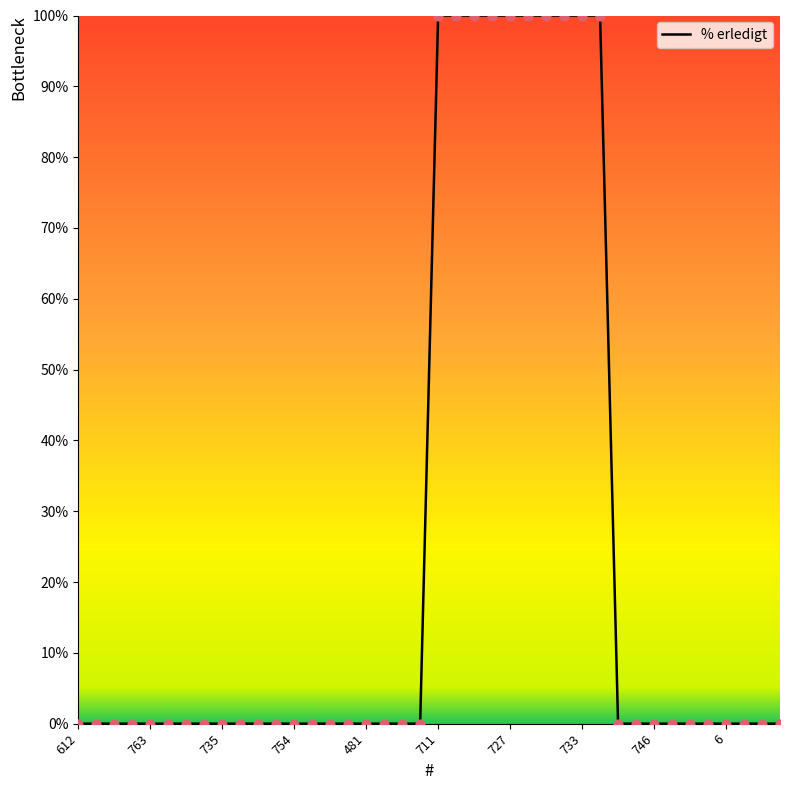

What is the greatest value displayed?

100